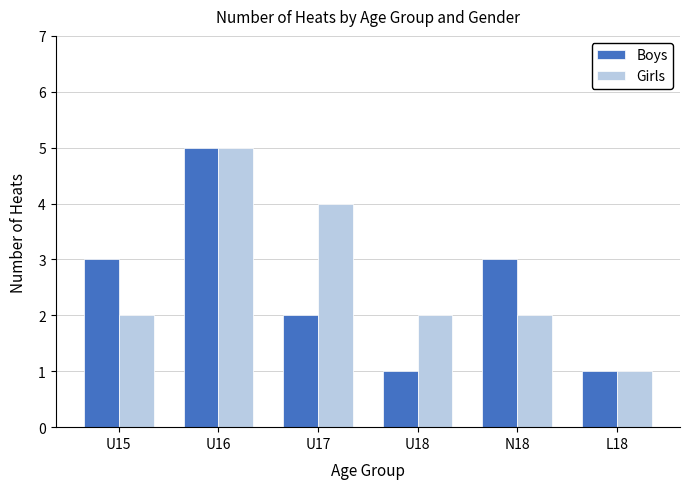

What is the maximum value for Girls?

5